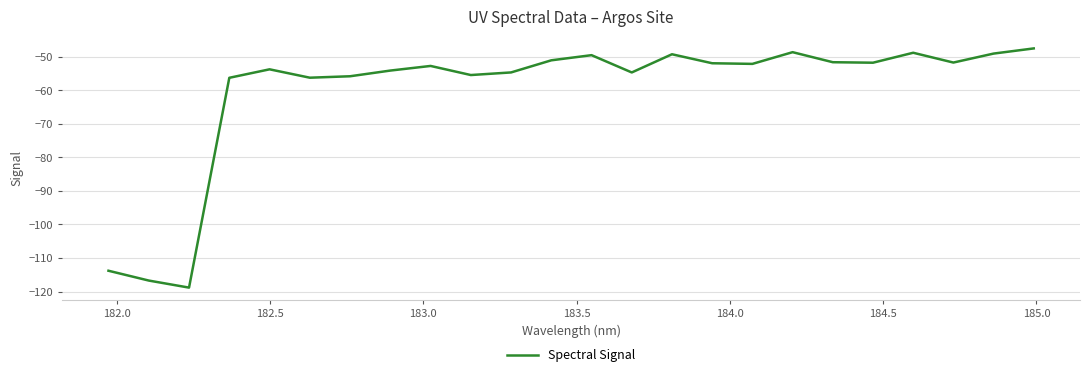

What is the difference between the maximum and minimum values?

71.2